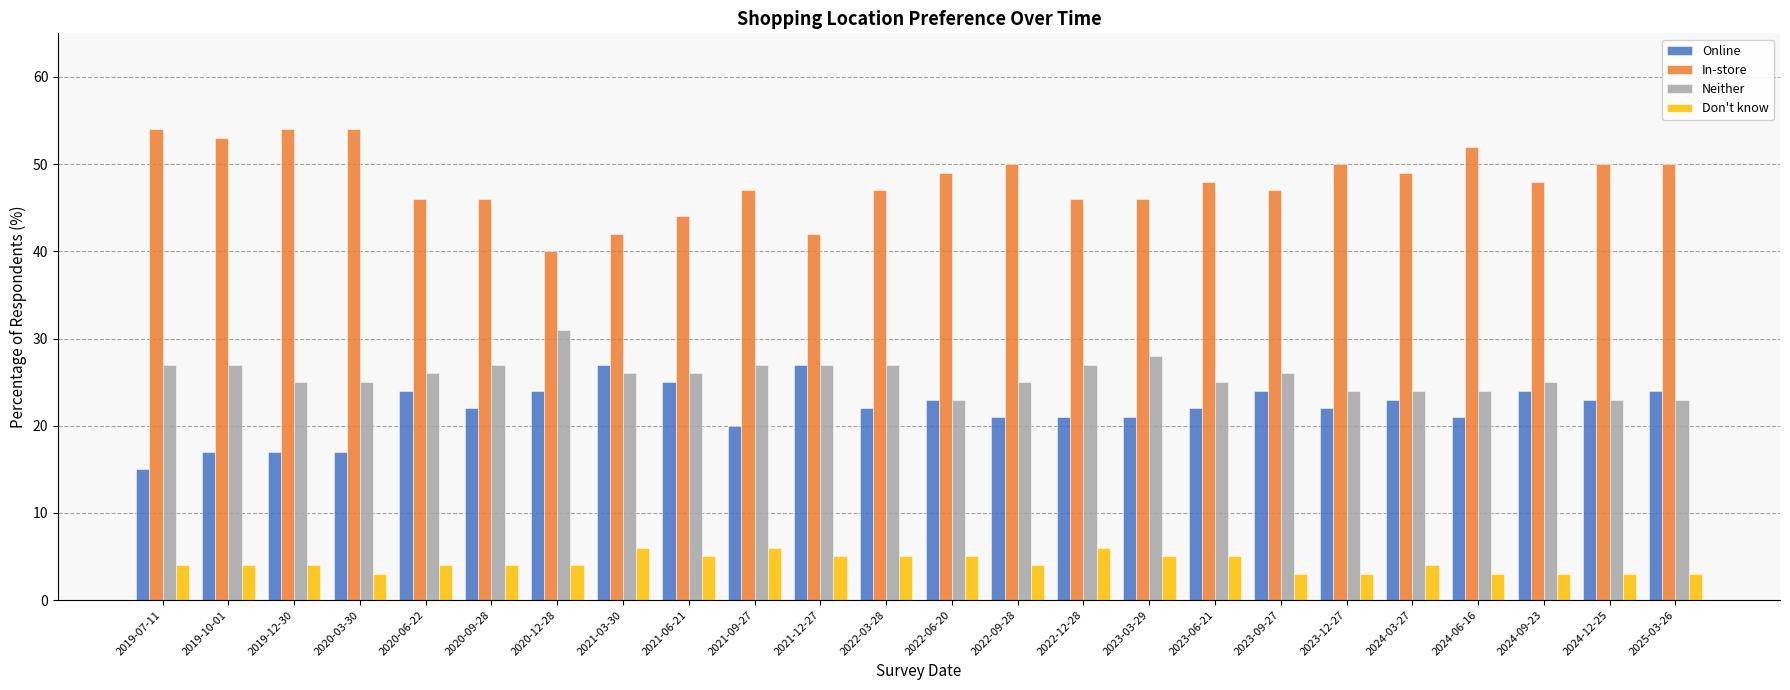

The value of Neither at 2020-03-30 is 25.0. True or false?

True